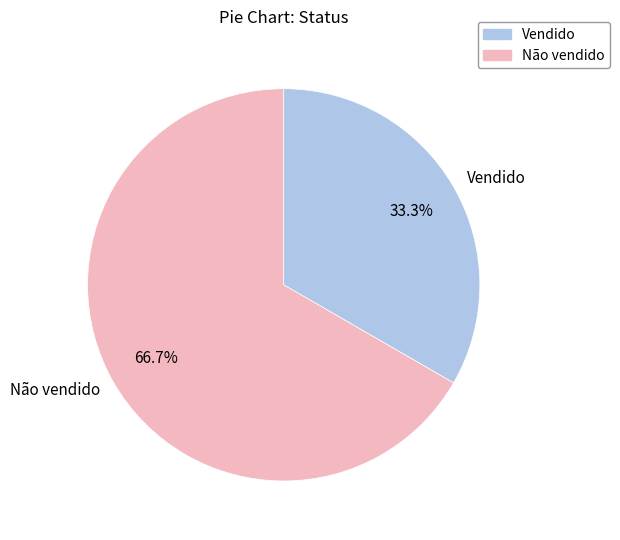

What percentage is the Vendido slice, to the nearest percent?

33%